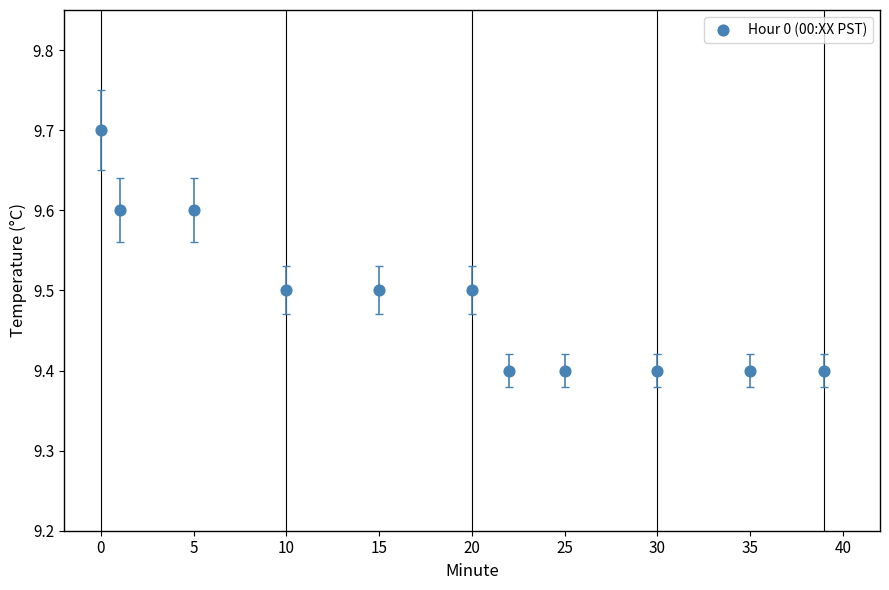

What is the average Y value?

9.5